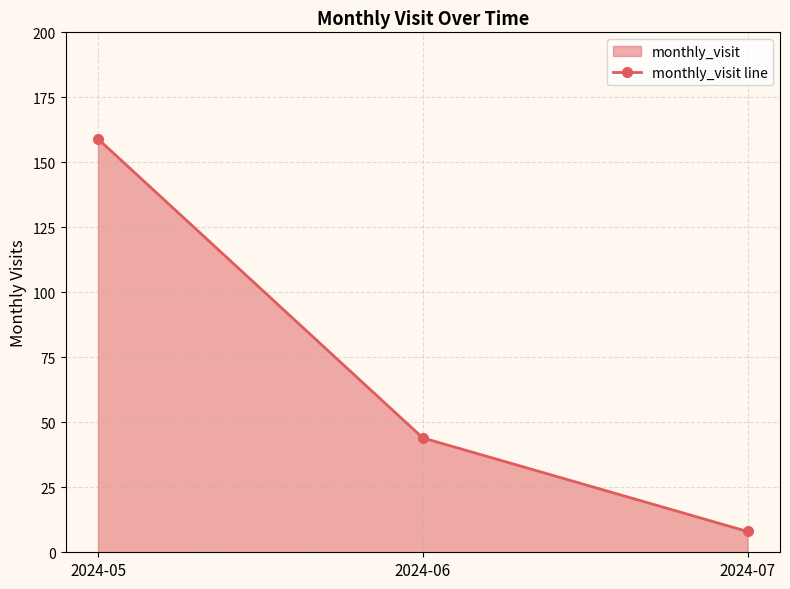

How many distinct data groups are displayed?

1